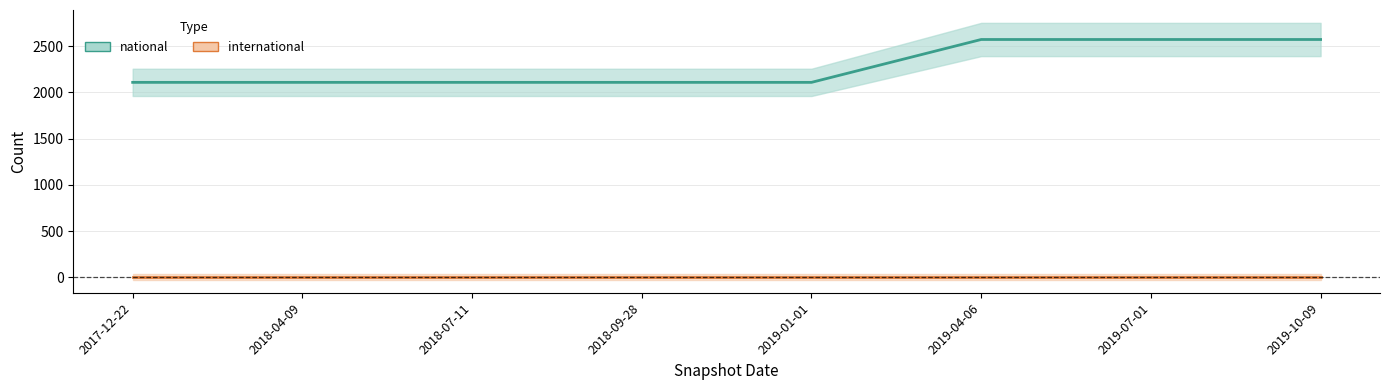

Reading left to right, list all the values displayed in this chart.

national: 2017-12-22=2109	2018-04-09=2109	2018-07-11=2109	2018-09-28=2109	2019-01-01=2109	2019-04-06=2573	2019-07-01=2573	2019-10-09=2573
international: 2017-12-22=0	2018-04-09=0	2018-07-11=0	2018-09-28=0	2019-01-01=0	2019-04-06=0	2019-07-01=0	2019-10-09=0